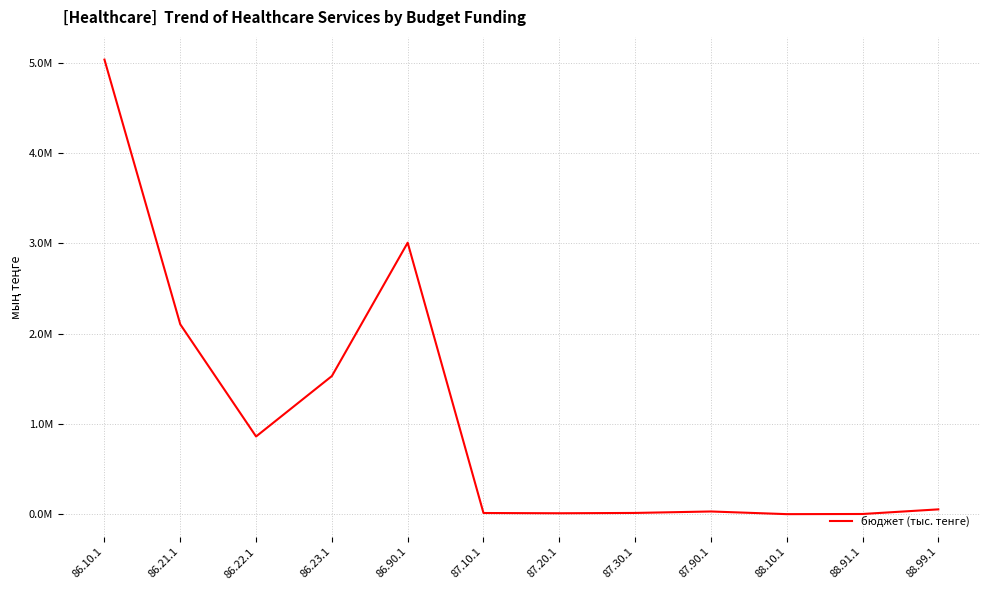

Rank the categories by value from highest to lowest.

86.10.1, 86.90.1, 86.21.1, 86.23.1, 86.22.1, 88.99.1, 87.90.1, 87.30.1, 87.10.1, 87.20.1, 88.91.1, 88.10.1